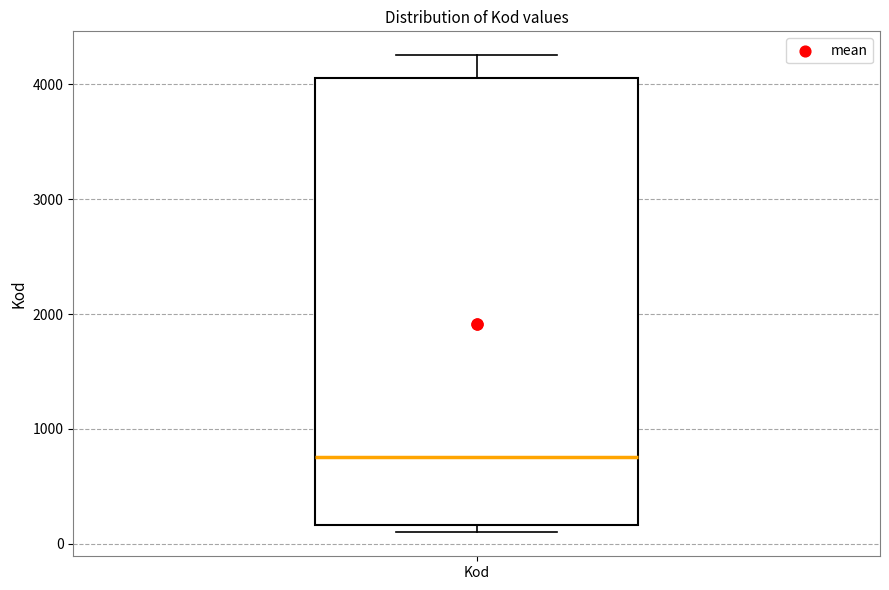

Read this box plot against the y-axis: the position of the median line, the range covered by the box, and the ends of both whiskers. The values are not printed on the chart, so give them approximately, as read against the axis.

median 800, box 200 to 4100, whiskers 100 to 4300